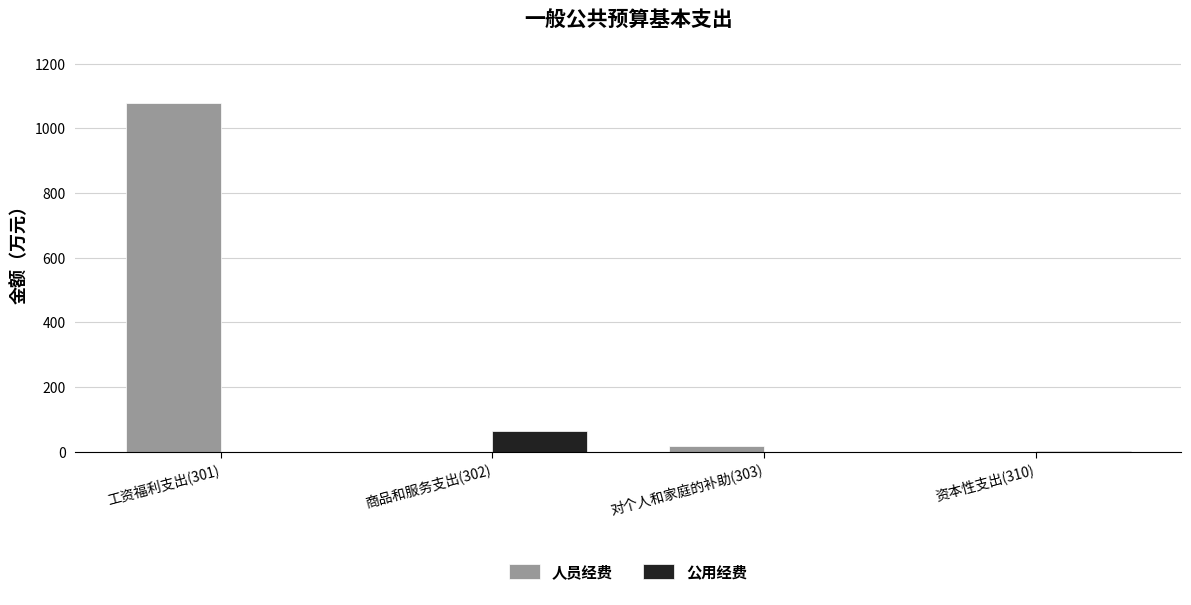

Is it true that 人员经费 equals 17.2 at 对个人和家庭的补助(303)?

True